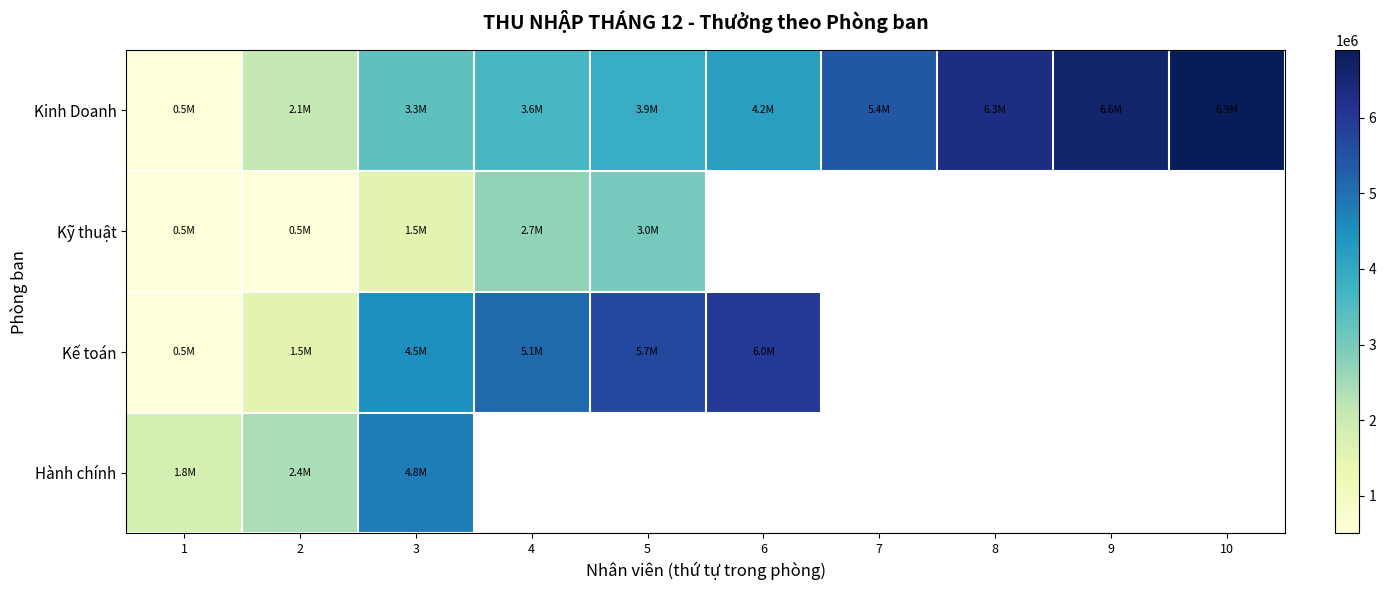

What is the difference between the maximum and minimum values in the Hành chính series?

3000000.0